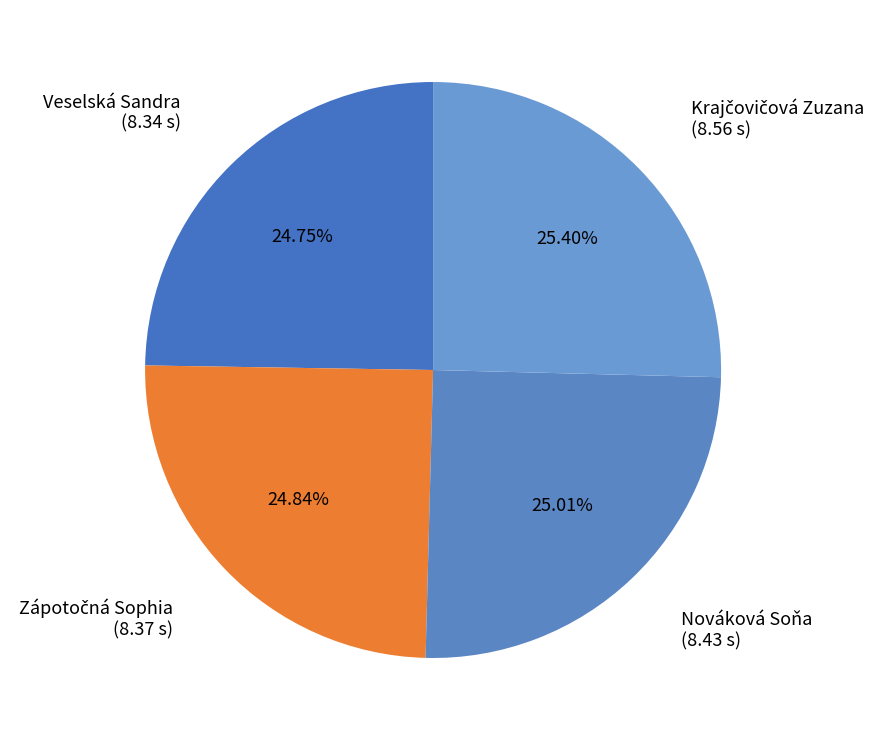

Does any single category account for the majority?

No